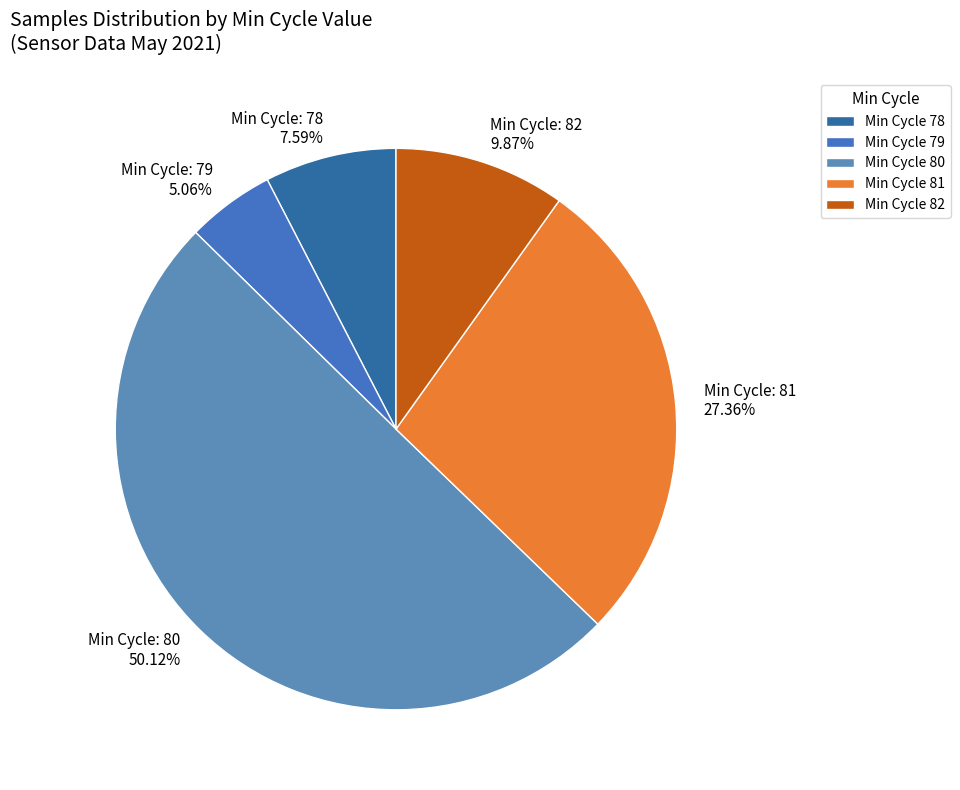

Rank the categories by value from highest to lowest.

Min Cycle 80, Min Cycle 81, Min Cycle 82, Min Cycle 78, Min Cycle 79